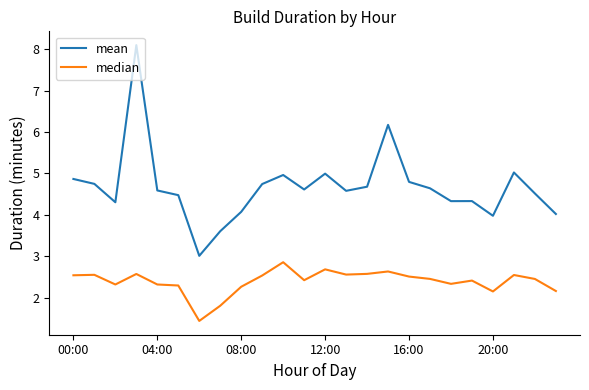

What is the difference between the maximum and second lowest values in the median series?

1.1